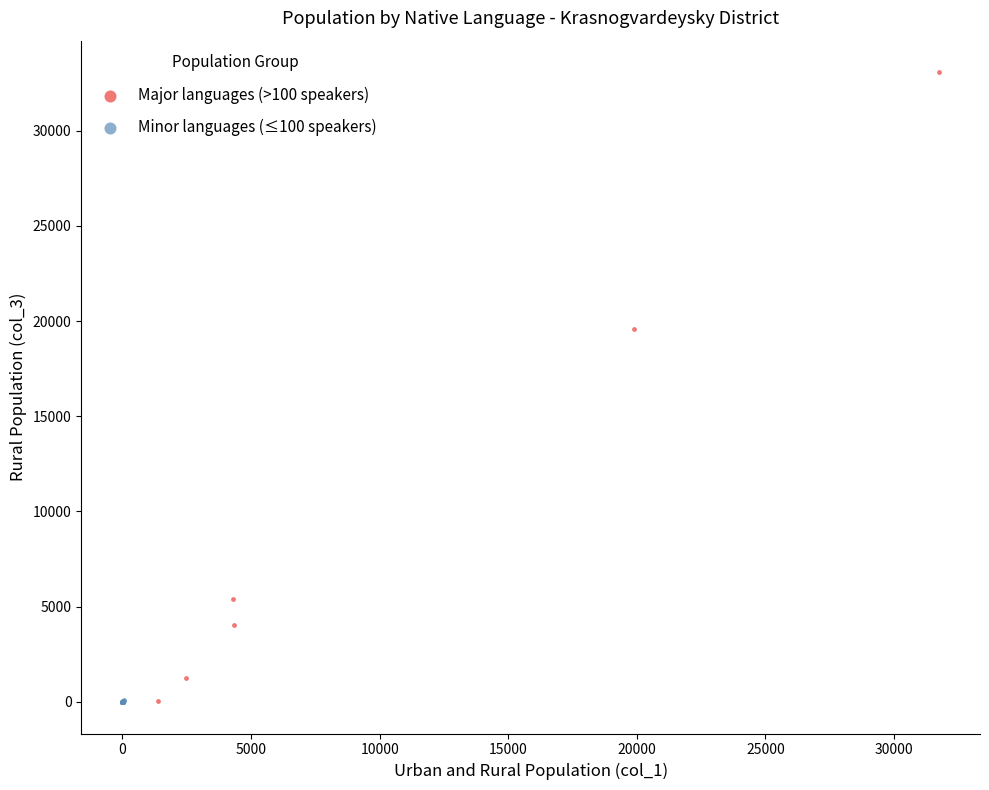

What are all the series names shown in the legend?

Major languages (>100 speakers), Minor languages (≤100 speakers)